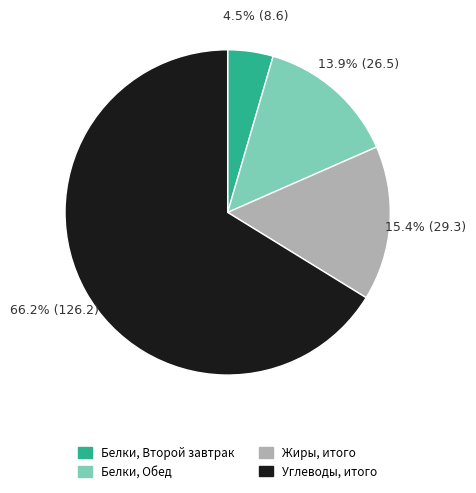

What is the smallest slice in the pie chart?

Белки, Второй завтрак